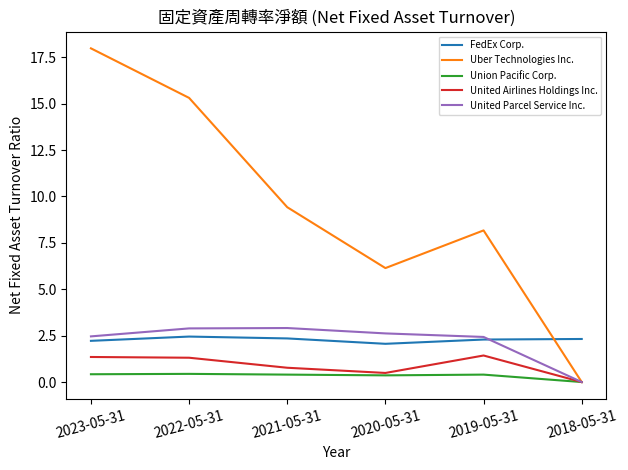

At which label is United Airlines Holdings Inc. closest to 0?

2018-05-31